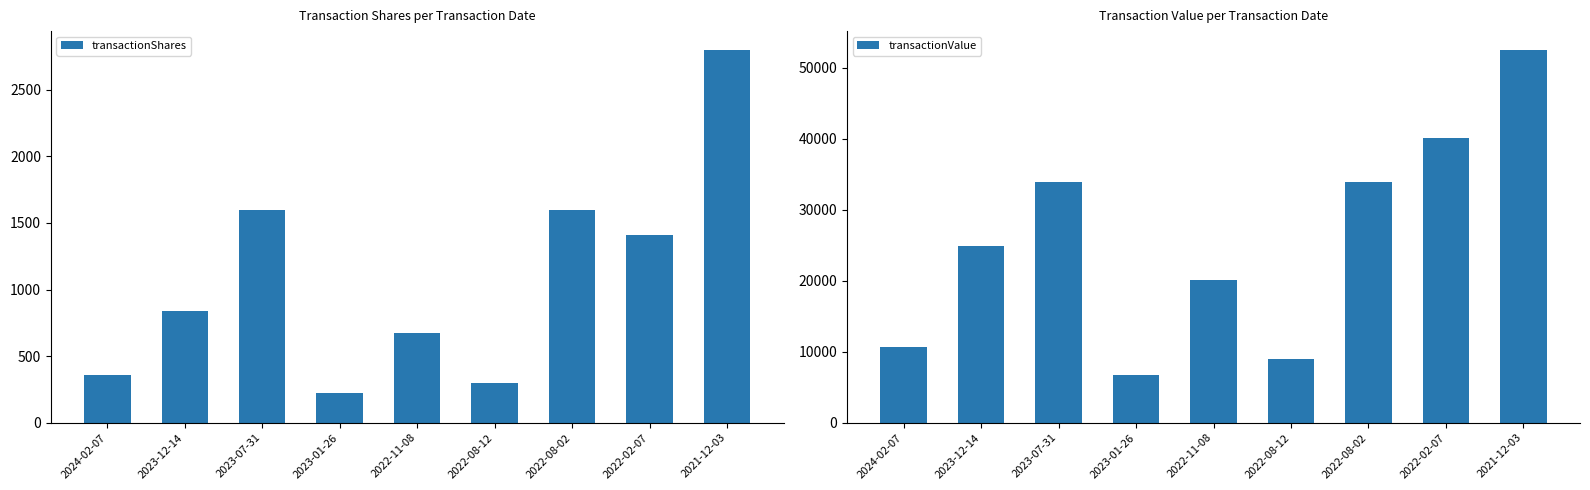

At which category is the sum across all series the highest?

2021-12-03